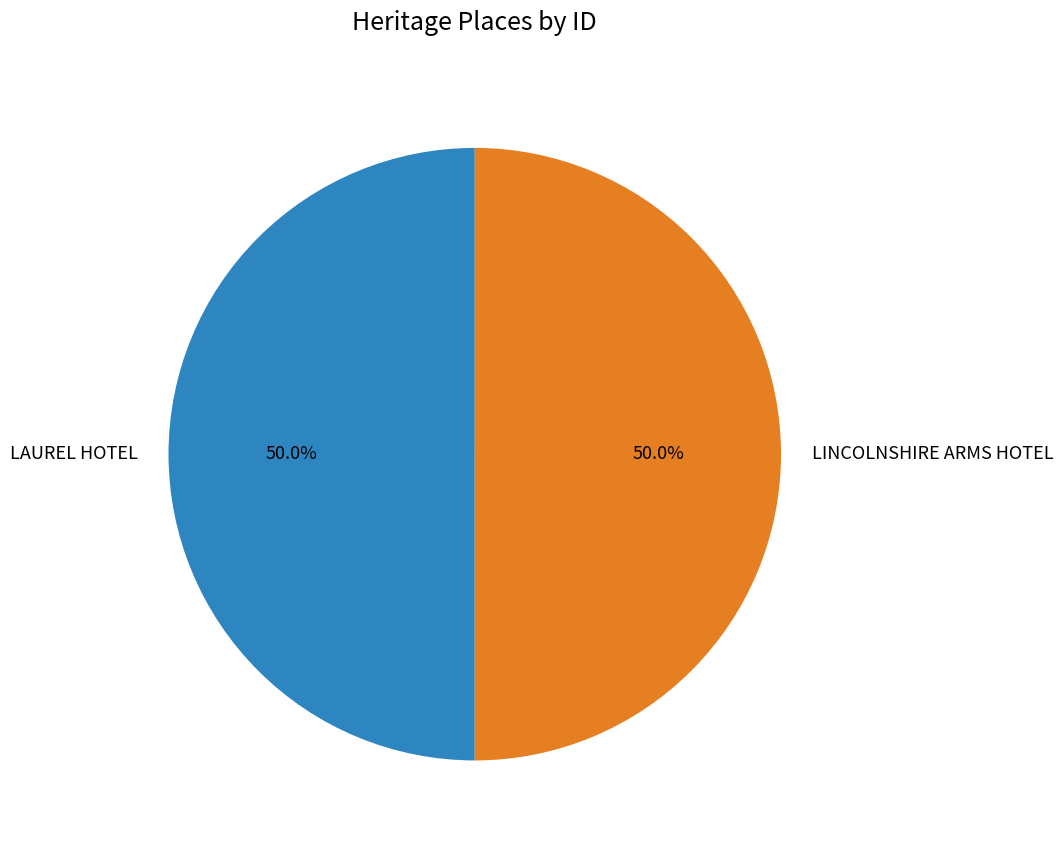

To the nearest percent, what portion does LAUREL HOTEL represent?

50%